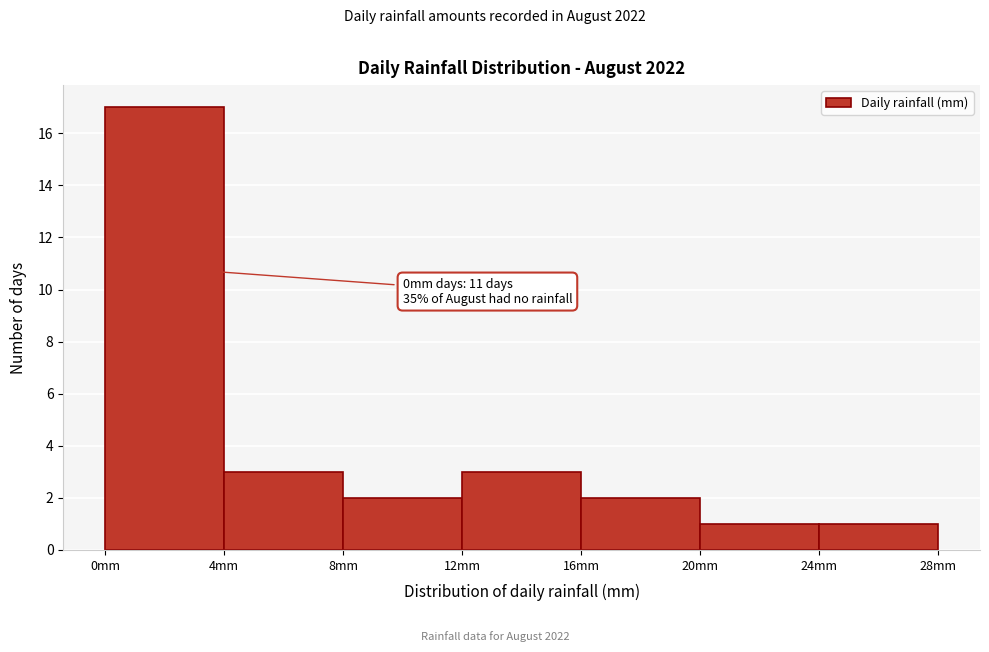

Over which range of the x-axis is the bar tallest?

0 to 4